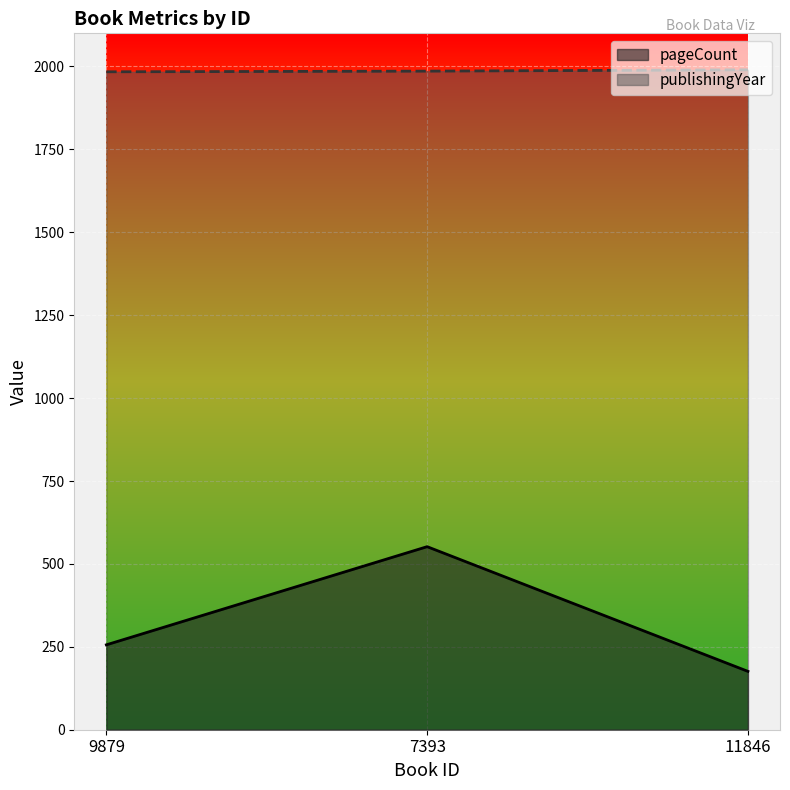

How many lines are shown in the chart?

2